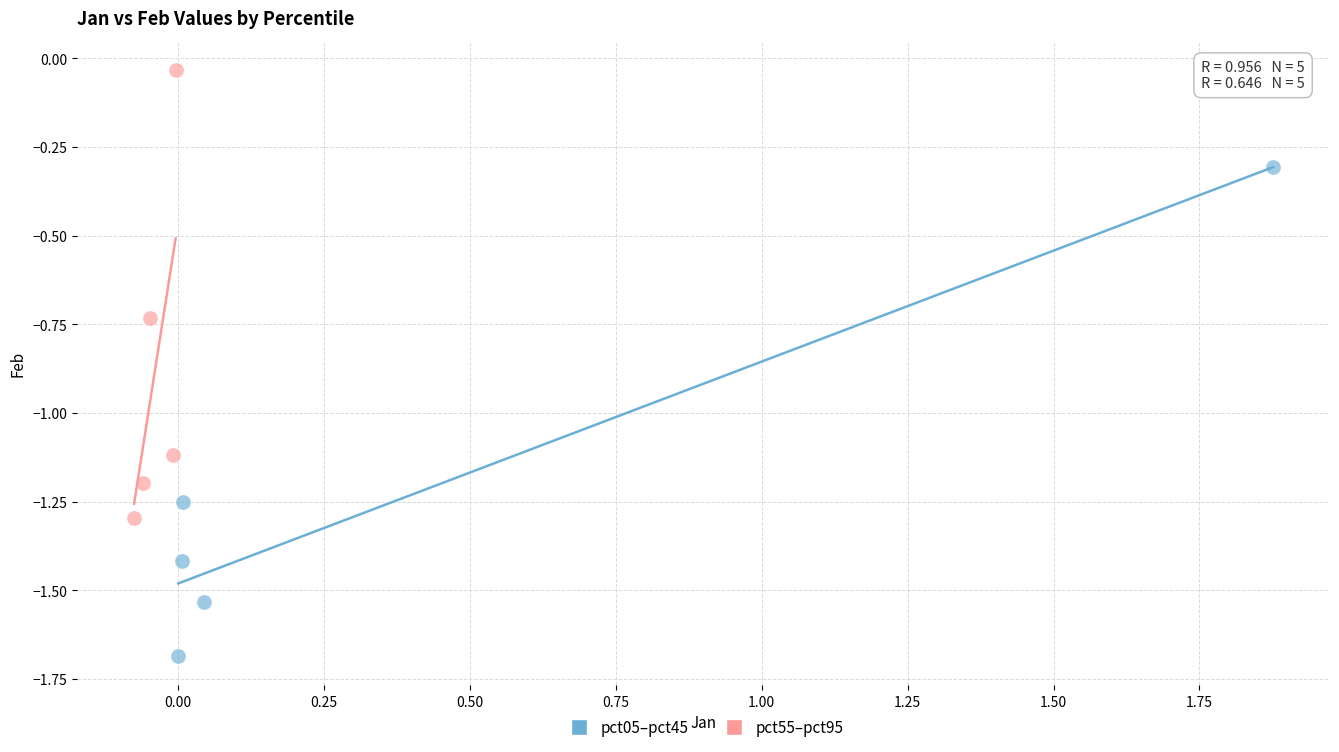

What are all the series names shown in the legend?

pct05–pct45, pct55–pct95